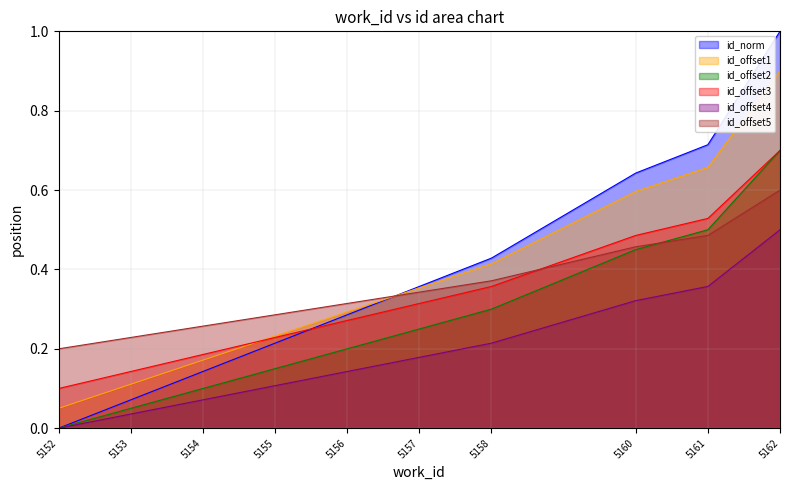

At which category is the sum across all series the highest?

5162